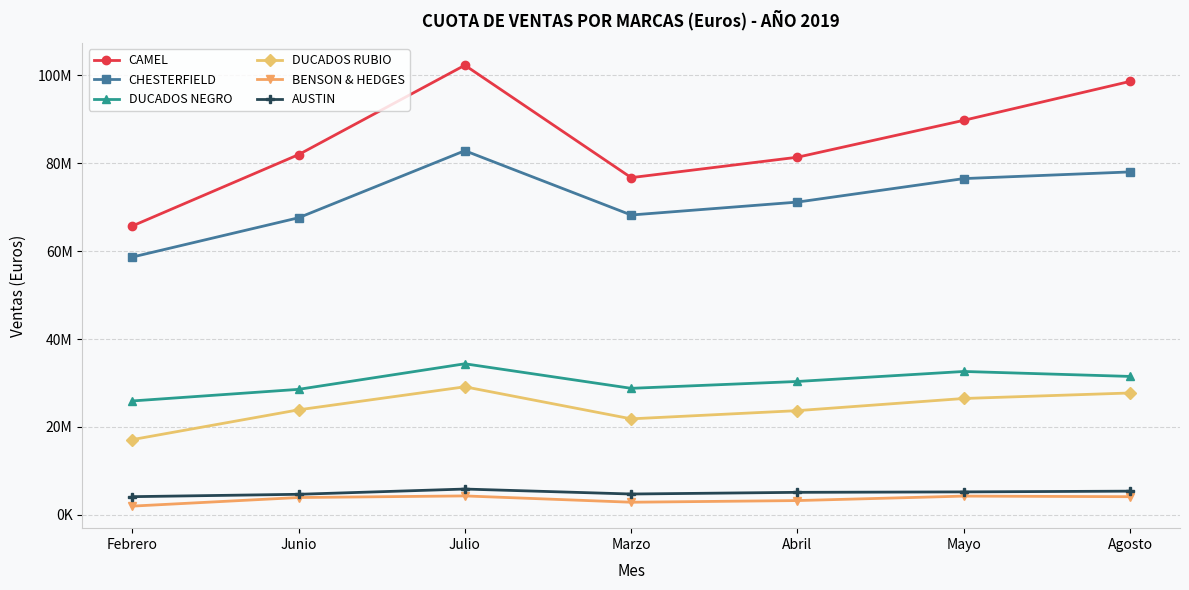

What is the maximum value shown in the chart?

102335920